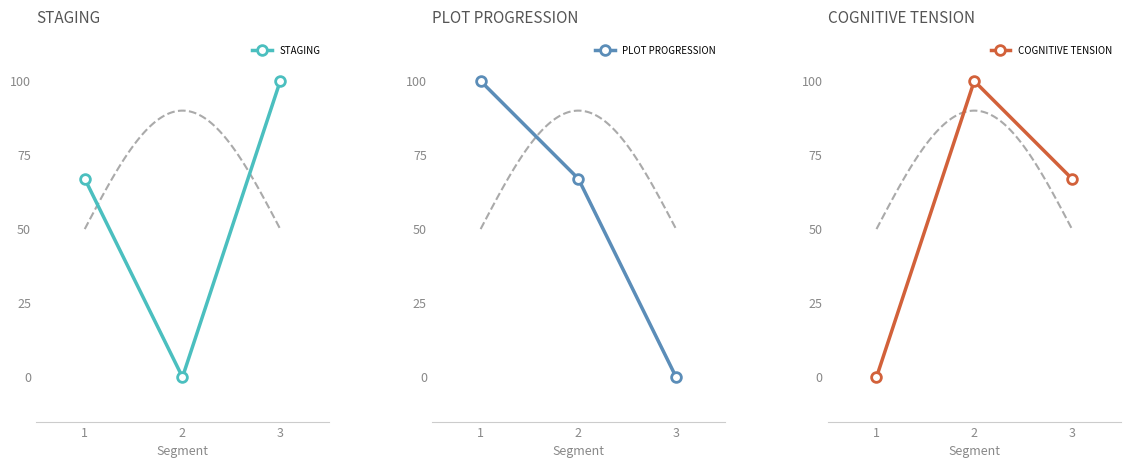

At which label does PLOT PROGRESSION reach its minimum?

3